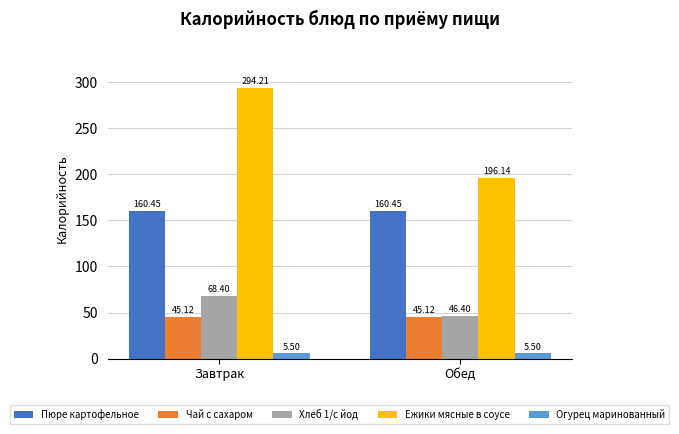

What is the label of the 2nd bar from the left?

Обед